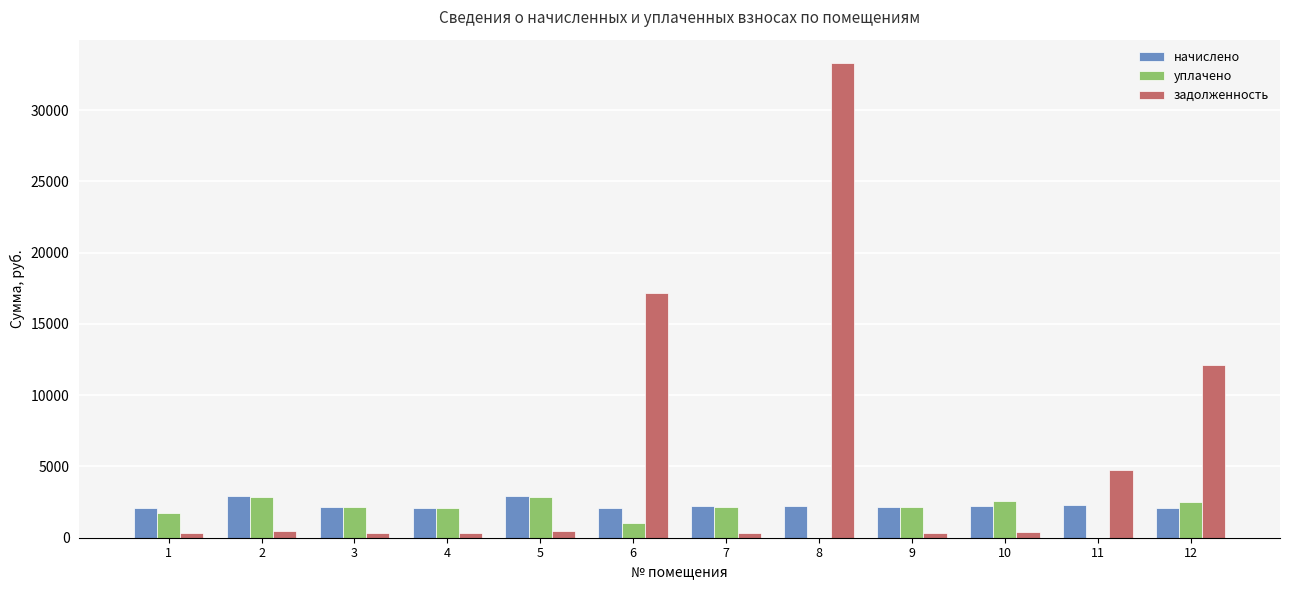

What is the sum of all задолженность values?

70484.1